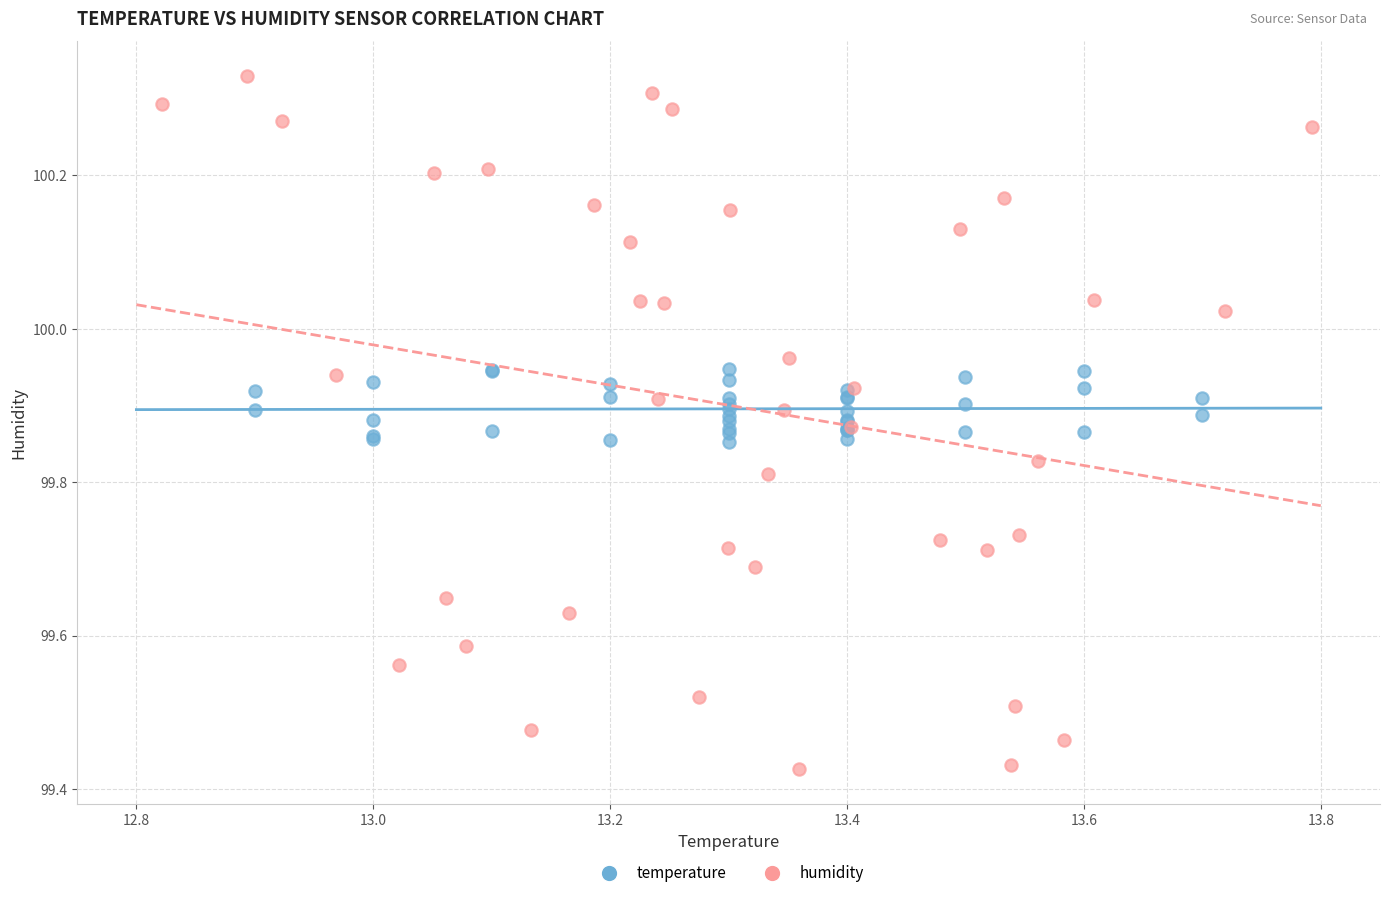

Which series has the largest Y range (max minus min)?

humidity